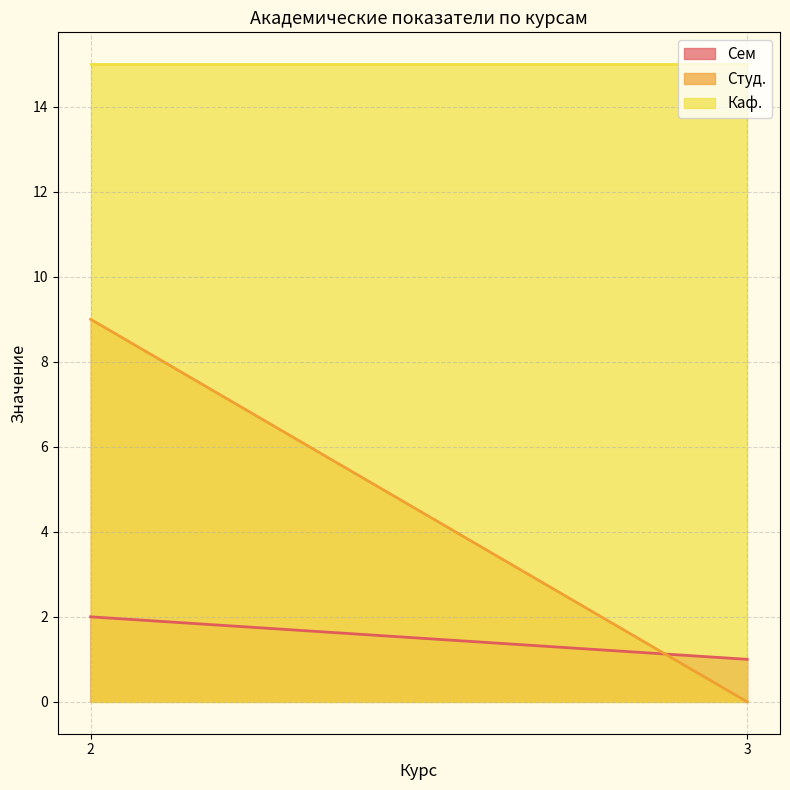

What is the total value across all series at 3?

16.0